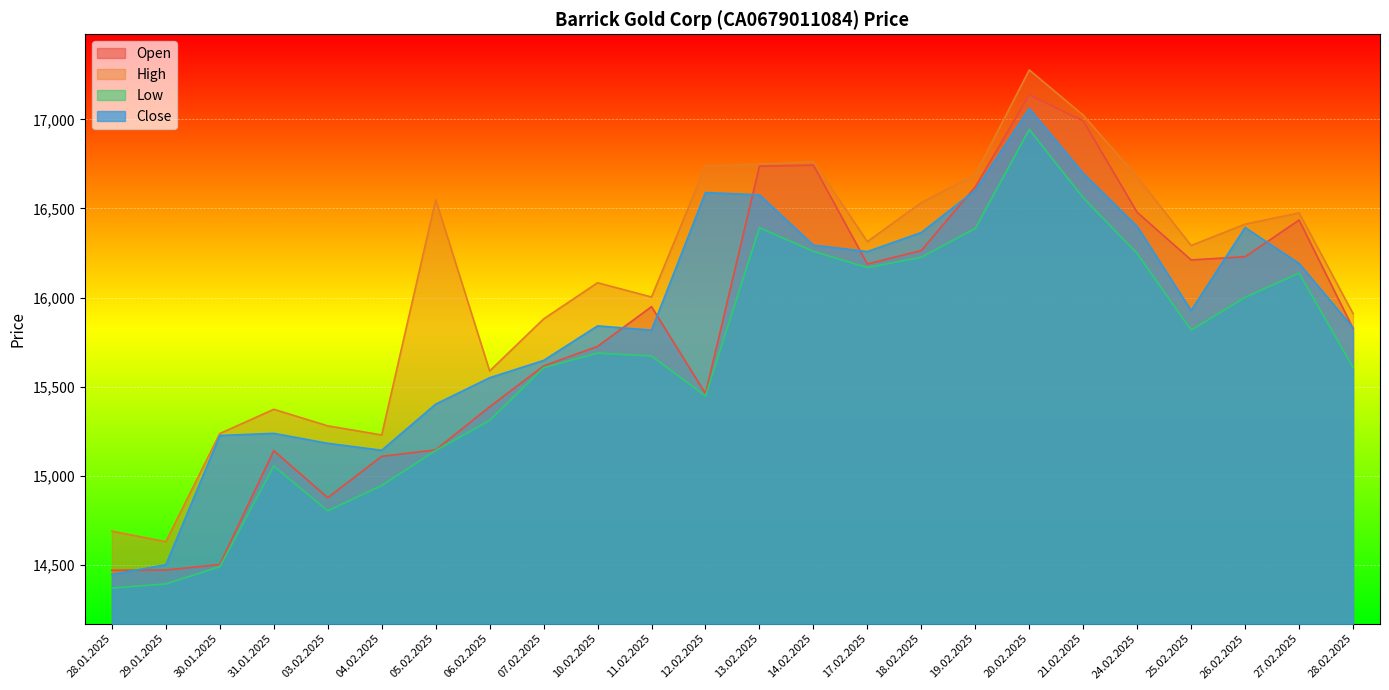

True or false: Close and Low cross at least once.

False